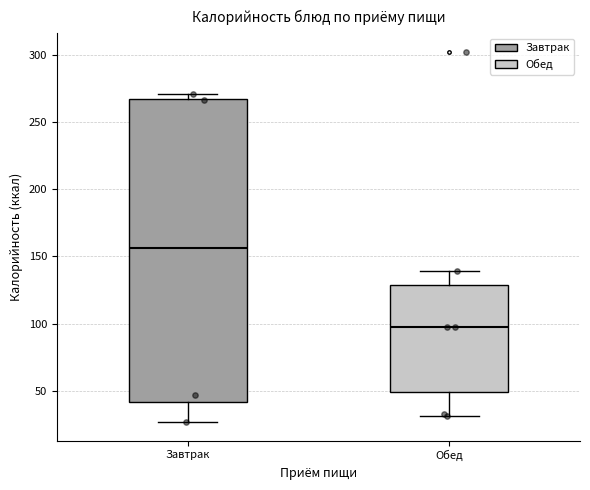

Where is the upper edge of the box for Завтрак on the y-axis? The values are not printed on the chart, so give them approximately, as read against the axis.

265